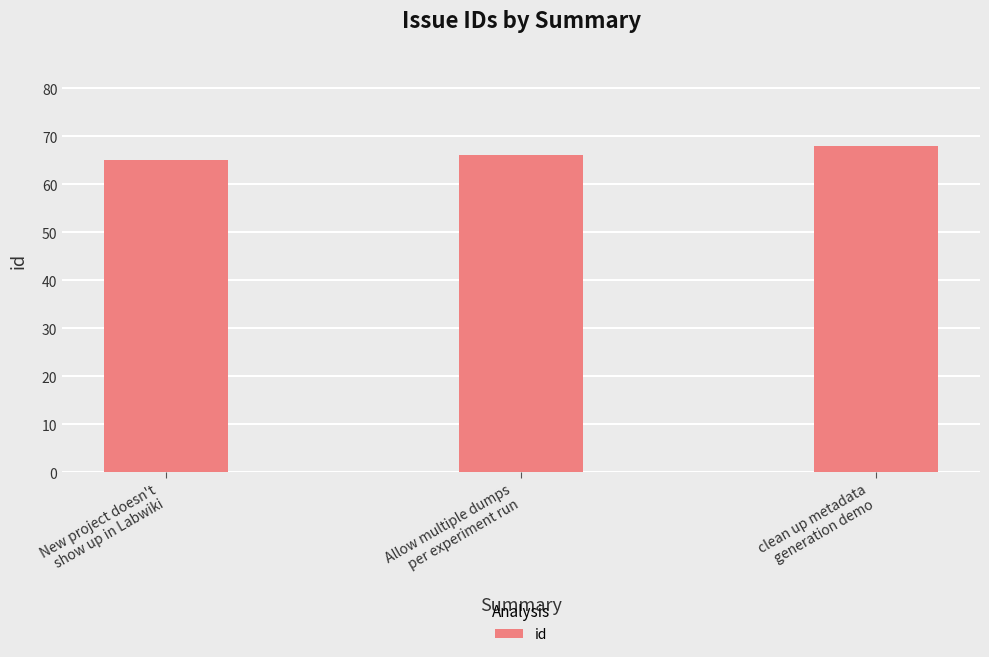

What is the sum of all values?

199